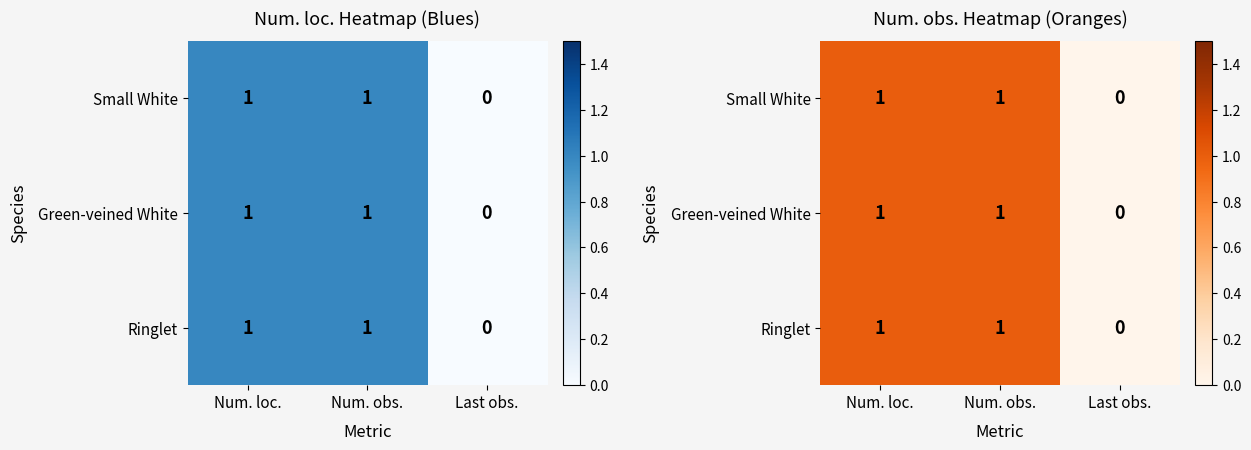

How many values in Green-veined White are above zero?

2